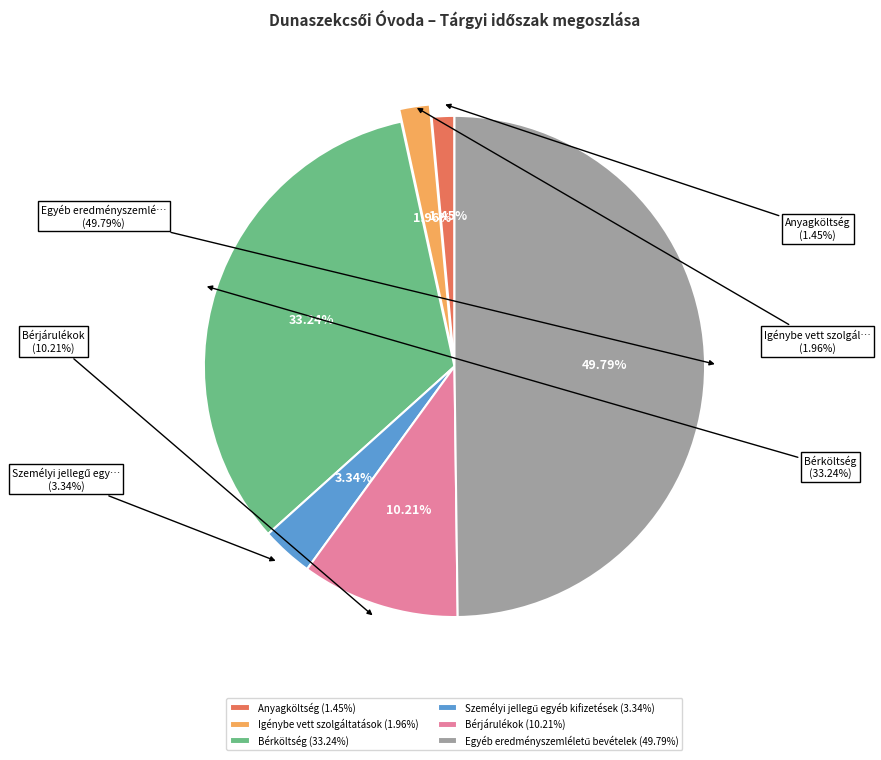

Is there any slice that represents more than half of the pie?

No